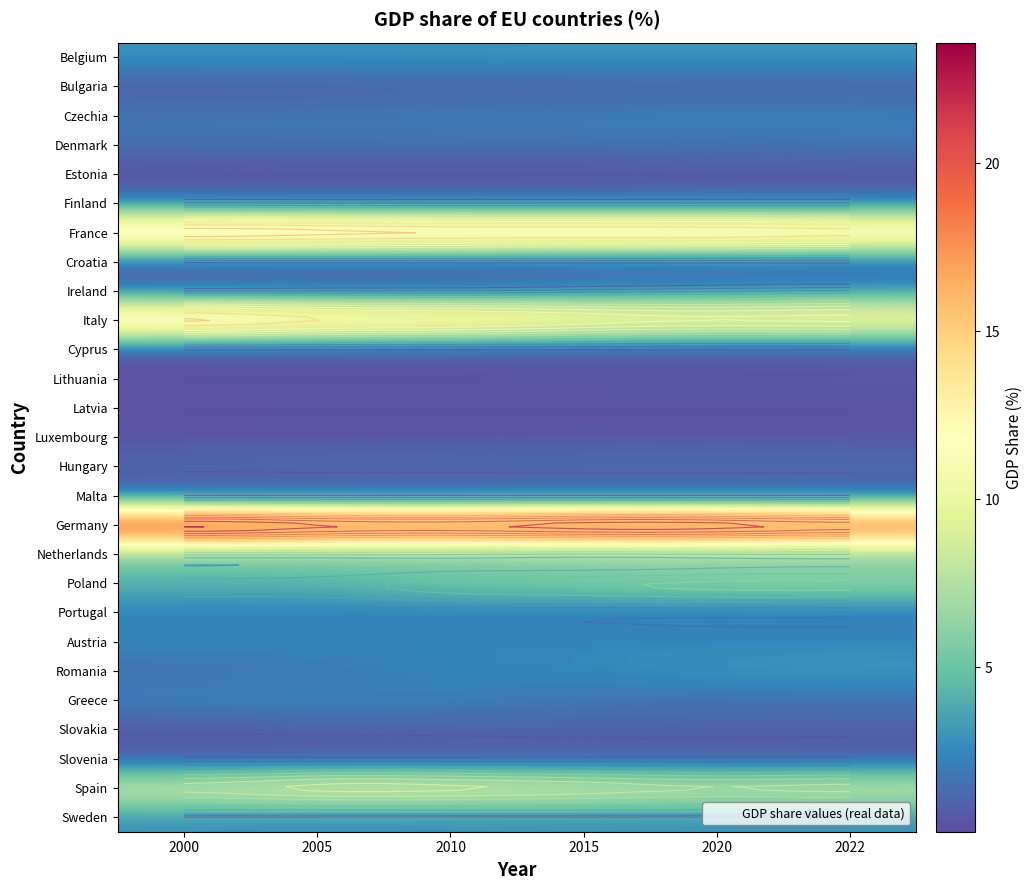

The value of Greece at 2010 is 3.3. True or false?

False